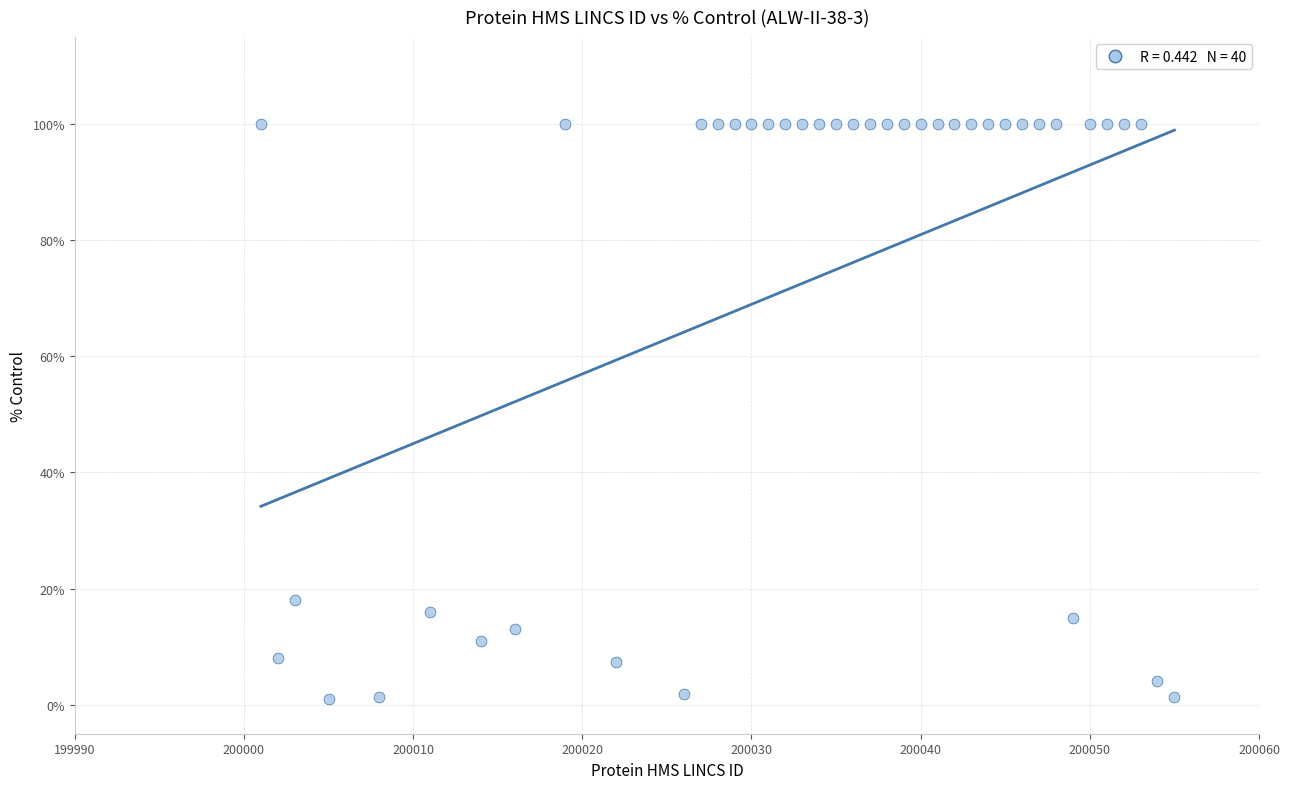

What is the range of X values (max minus min)?

54.0